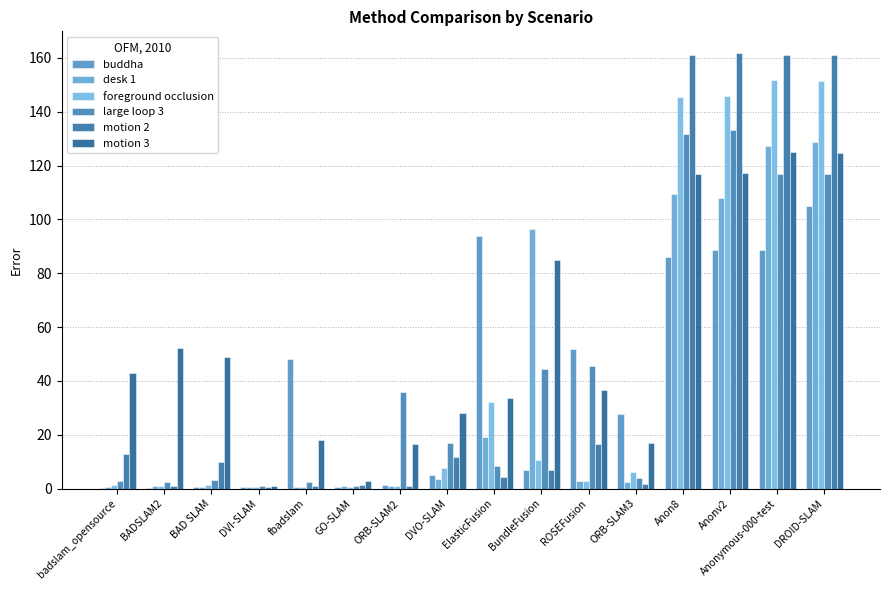

What is the highest value of the motion 3 series?

125.0